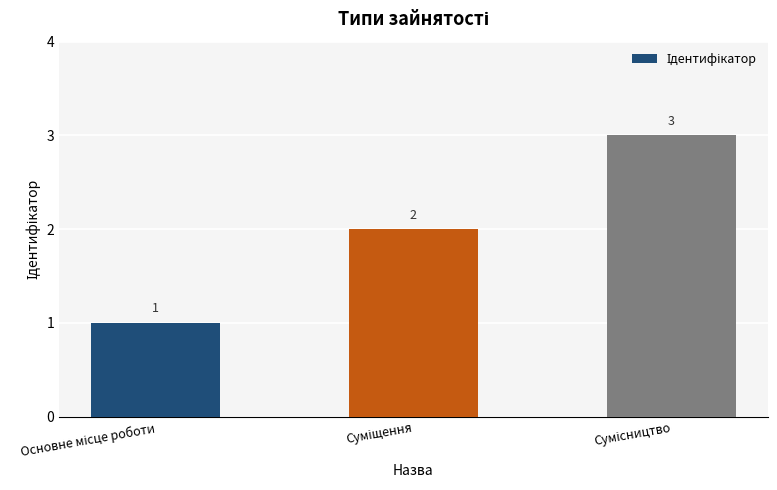

What is the value of the 1st bar from the left?

1